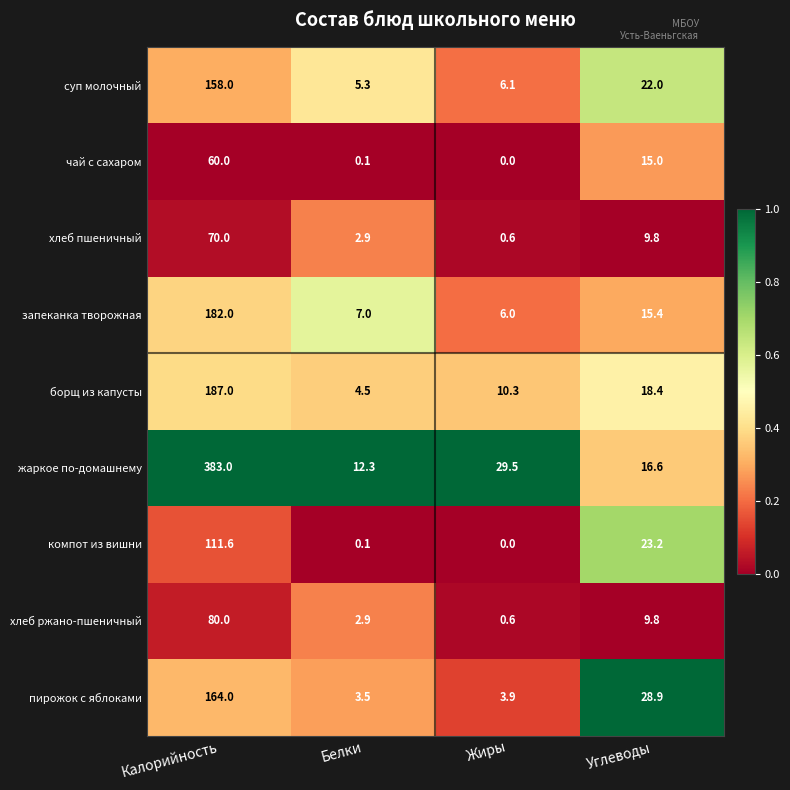

Count the number of data series in this chart.

9